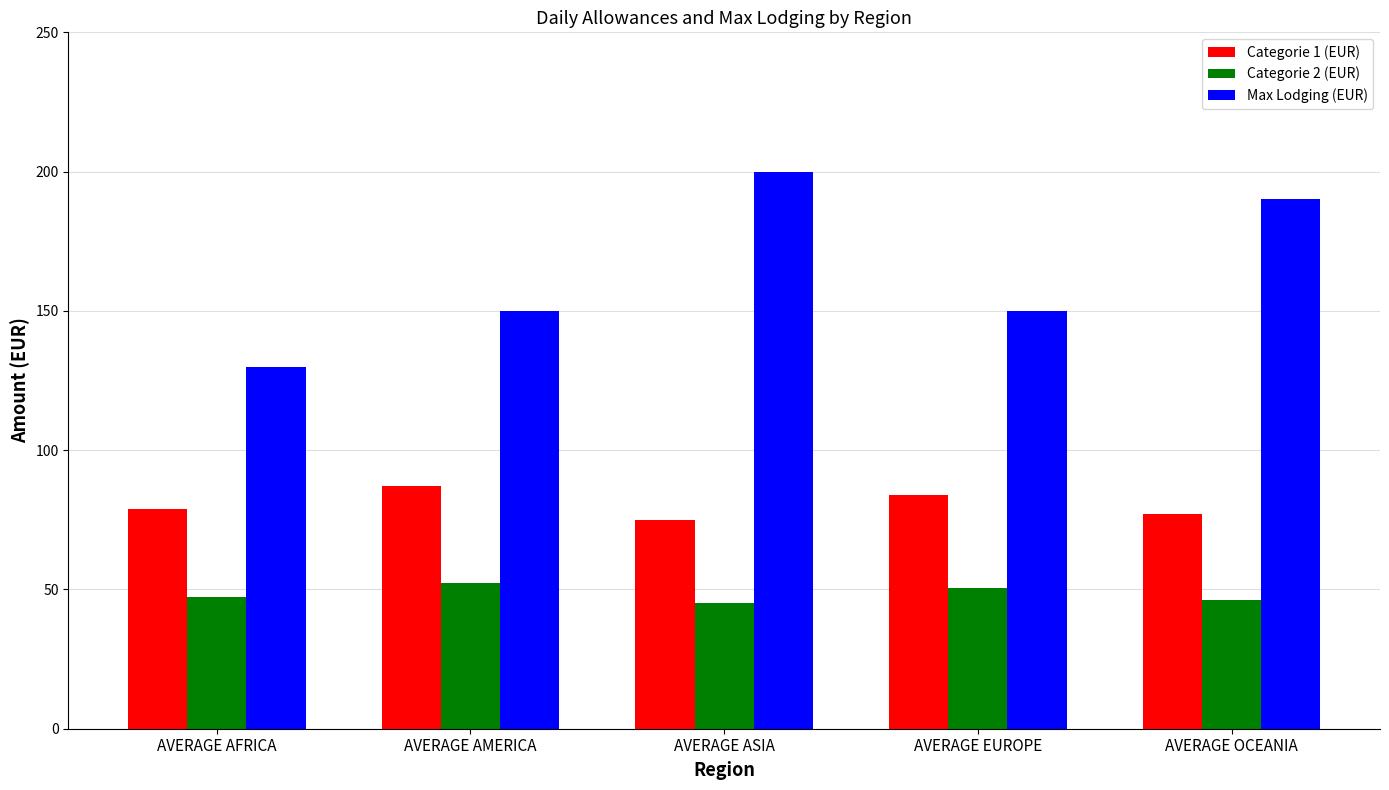

Reading right to left, what are all the values shown in this chart?

Categorie 1 (EUR): 77.0	84.0	75.0	87.0	79.0
Categorie 2 (EUR): 46.2	50.4	45.0	52.2	47.4
Max Lodging (EUR): 190.0	150.0	200.0	150.0	130.0